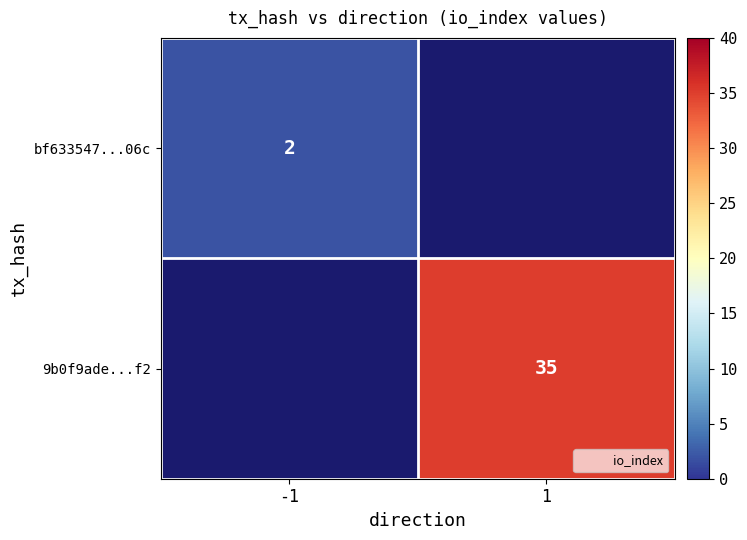

Which has a higher value, 1 or -1?

-1